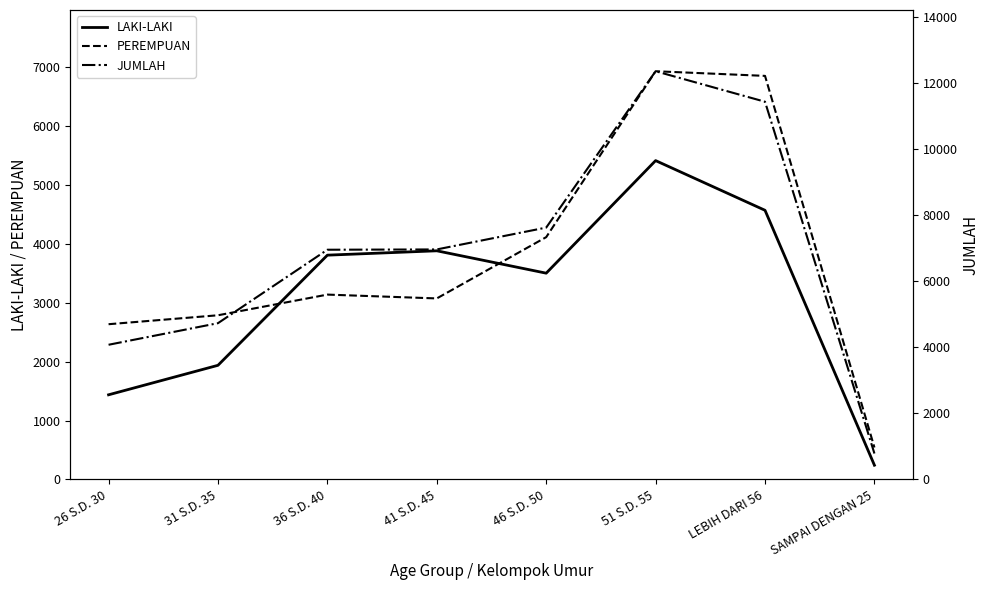

At 36 S.D. 40, list the series in order from largest to smallest.

JUMLAH, LAKI-LAKI, PEREMPUAN